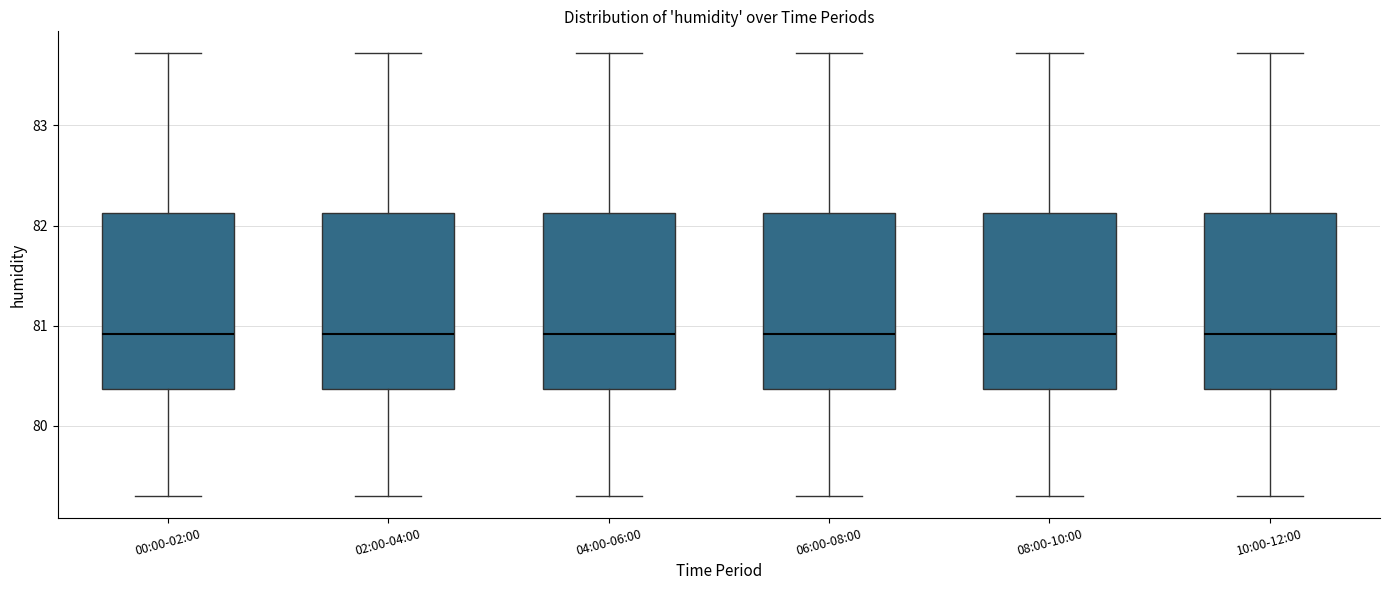

Reading left to right, read every box against the y-axis: the position of its median line, the range the box covers, and the ends of its whiskers. The values are not printed on the chart, so give them approximately, as read against the axis.

00:00-02:00: median 80.9, box 80.4 to 82.1, whiskers 79.3 to 83.7
02:00-04:00: median 80.9, box 80.4 to 82.1, whiskers 79.3 to 83.7
04:00-06:00: median 80.9, box 80.4 to 82.1, whiskers 79.3 to 83.7
06:00-08:00: median 80.9, box 80.4 to 82.1, whiskers 79.3 to 83.7
08:00-10:00: median 80.9, box 80.4 to 82.1, whiskers 79.3 to 83.7
10:00-12:00: median 80.9, box 80.4 to 82.1, whiskers 79.3 to 83.7